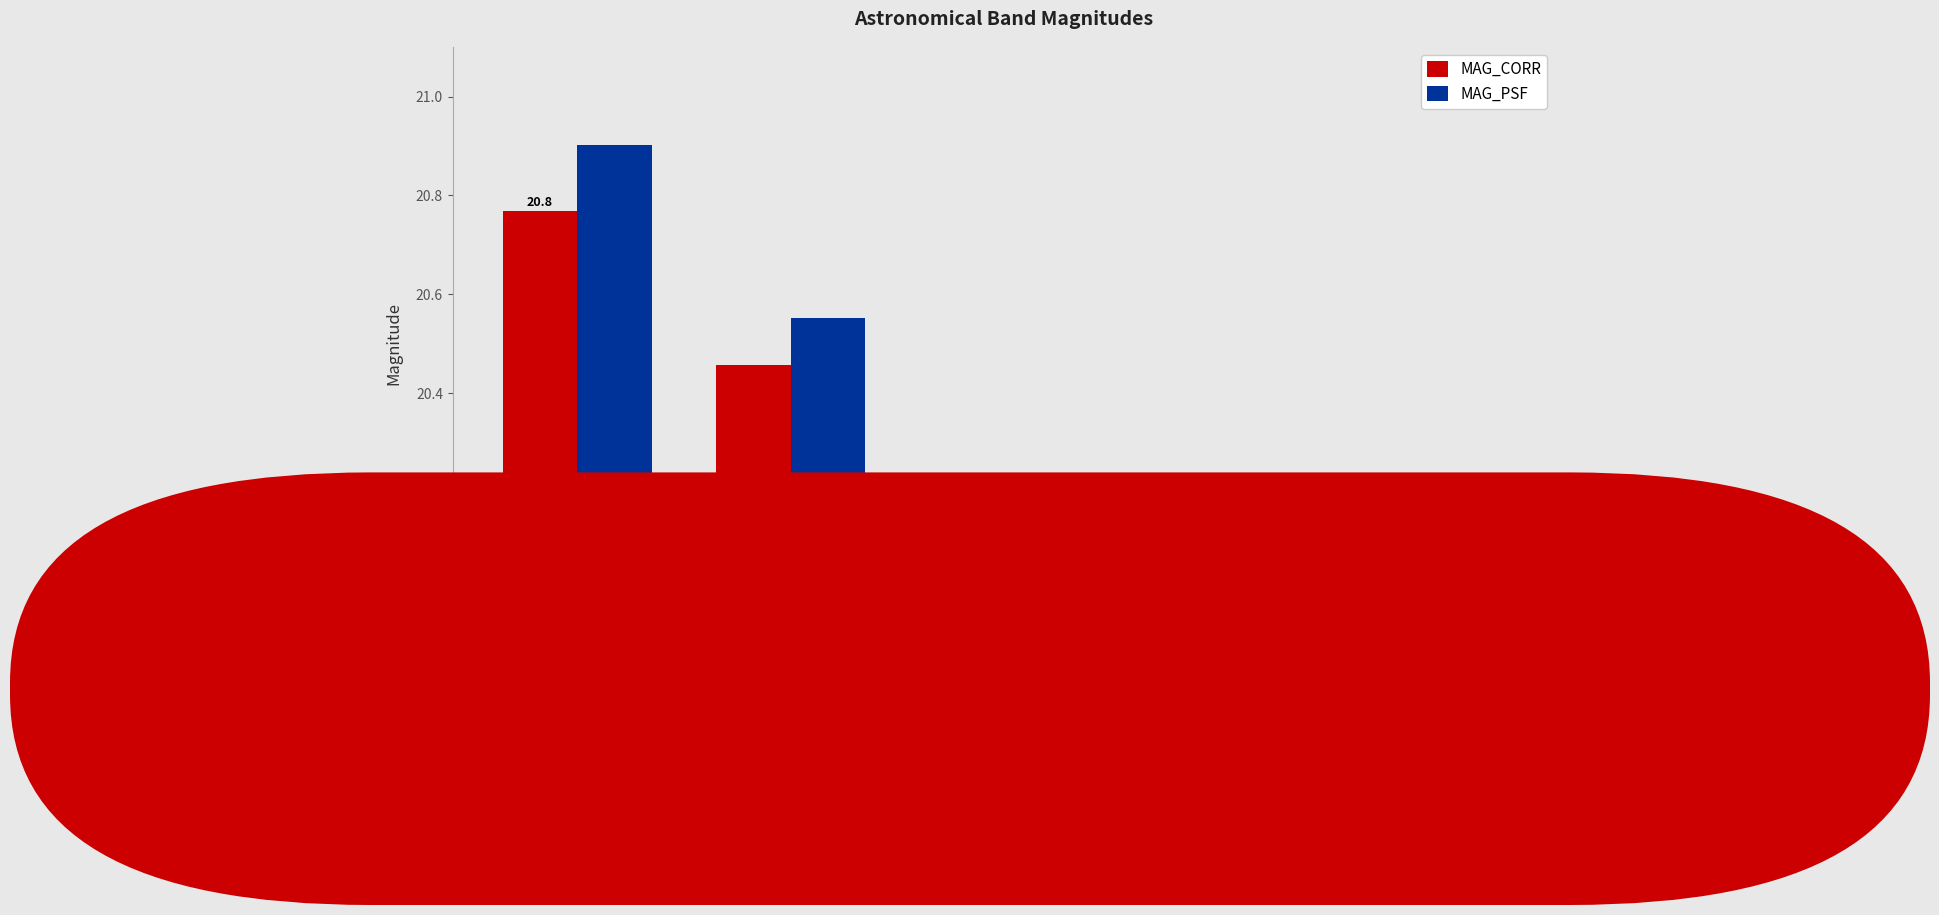

What is the difference between the MAG_CORR values at Y and R?

0.3